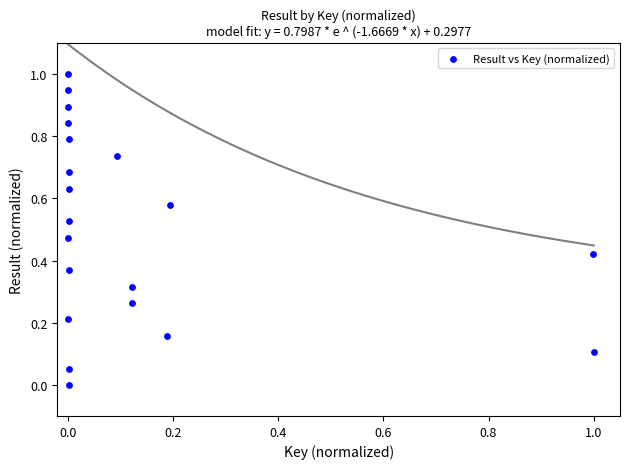

What is the range of X values (max minus min)?

1.0